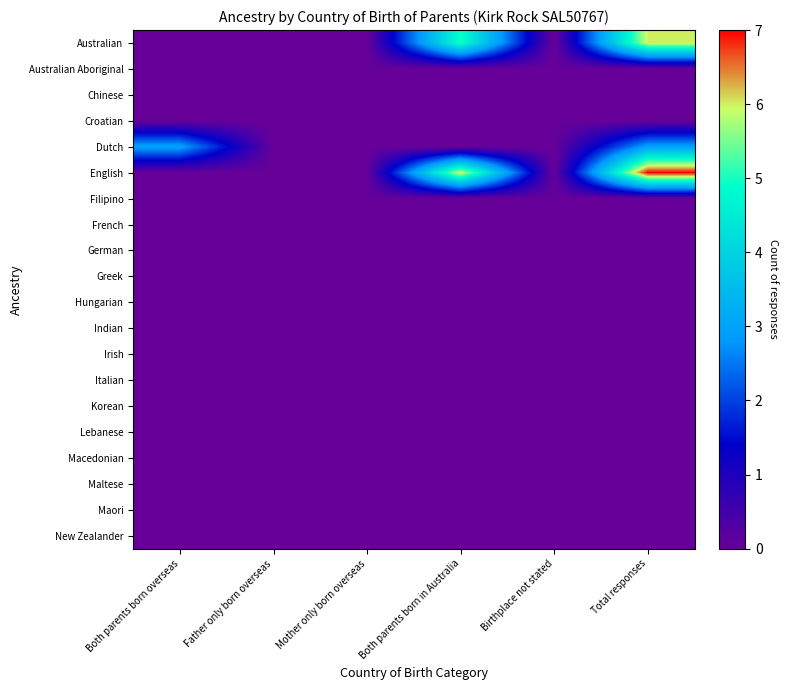

Which series has the largest total across all categories?

English